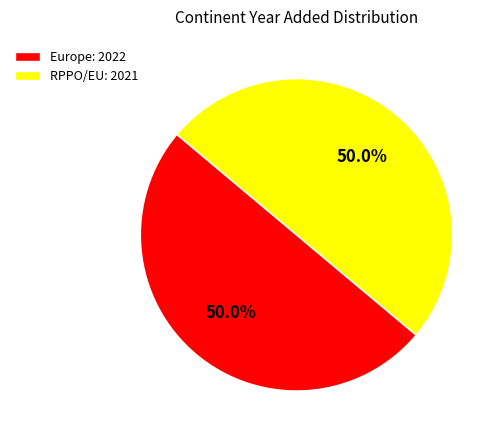

What is the ratio of the value at Europe: 2022 to the value at RPPO/EU: 2021?

1.0